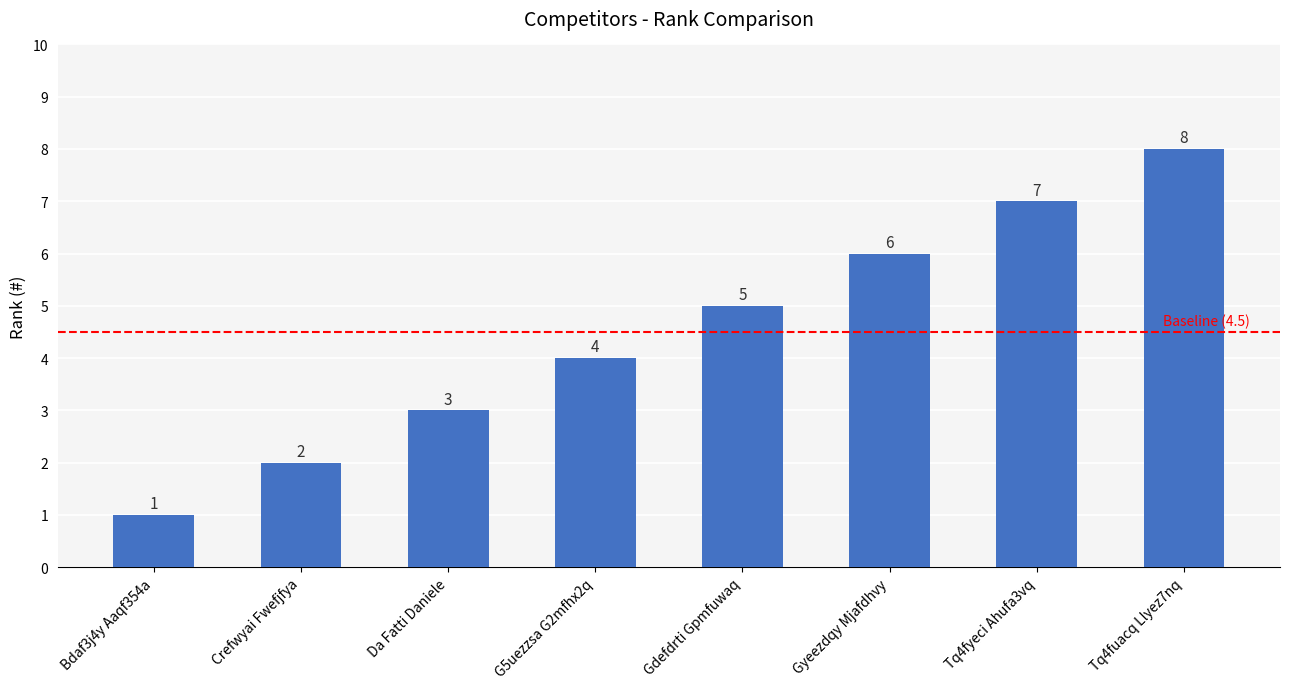

Is it true that the value at G5uezzsa G2mfhx2q is 2?

False